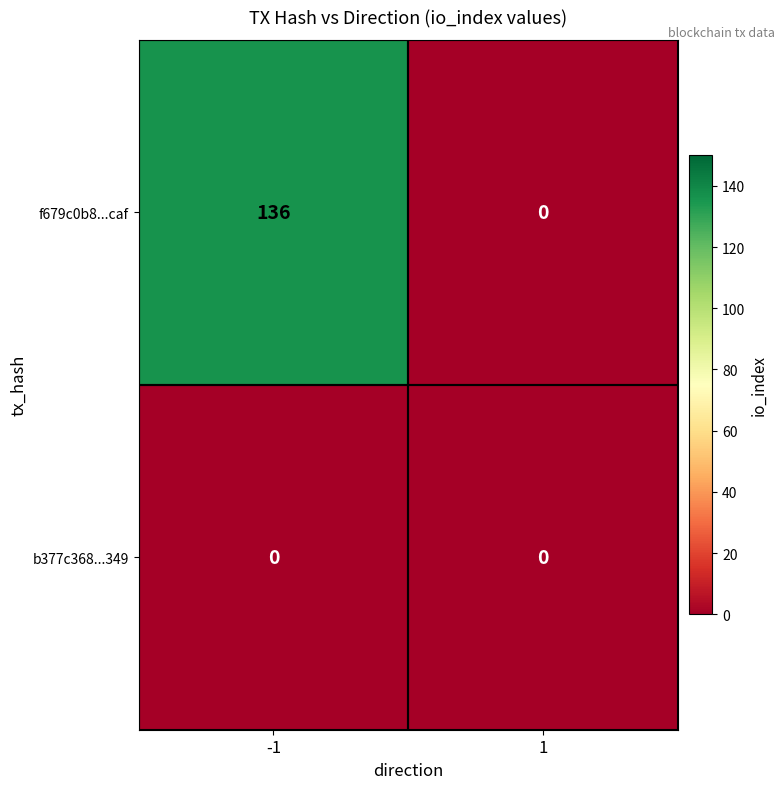

Reading right to left, list all the values displayed in this chart.

f679c0b8...caf: 1=0	-1=136
b377c368...349: 1=0	-1=0